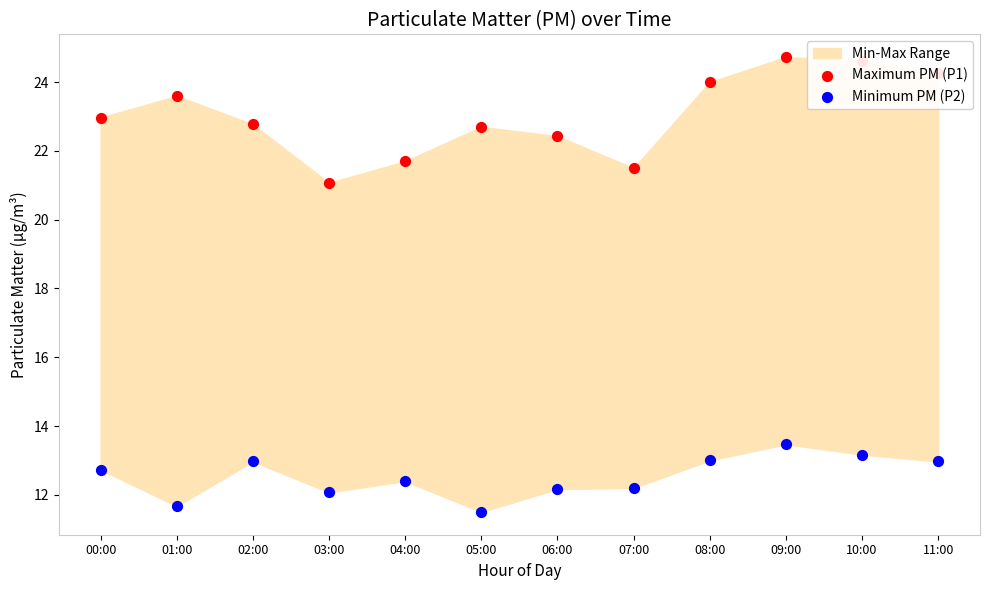

What are all the series names shown in the legend?

Maximum PM (P1), Minimum PM (P2)